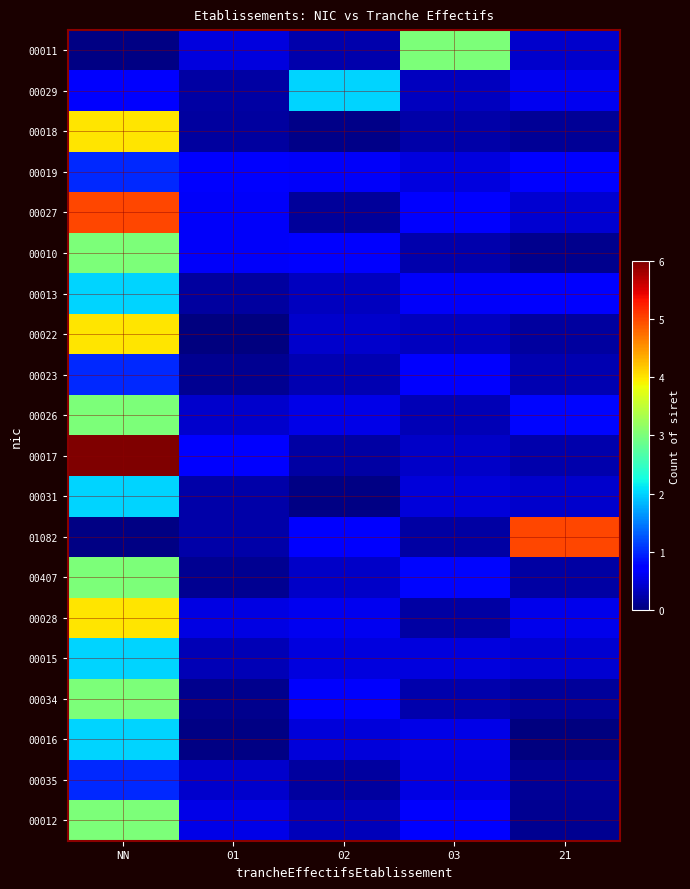

What is the spread (max minus min) of values at 21?

5.0